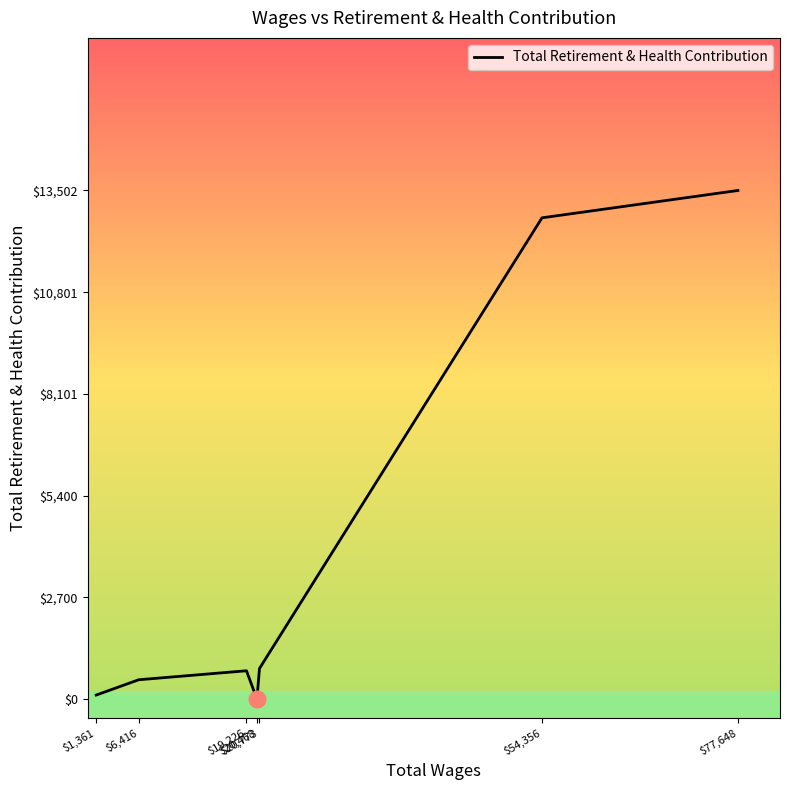

What is the change in value from $20,468 to $77,648?

+13502